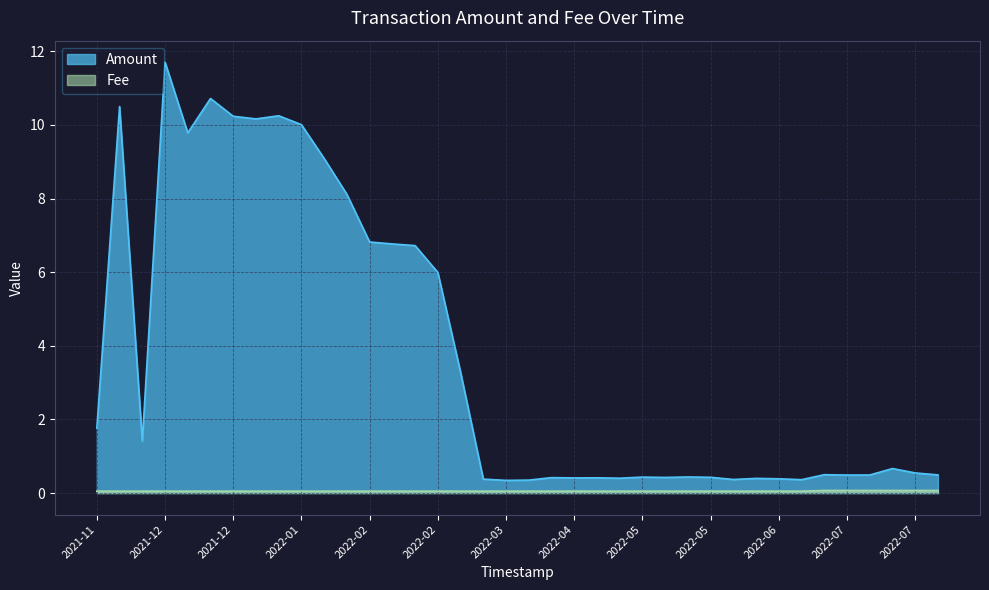

Is it true that Fee equals 0.0 at 2022-04-10?

False